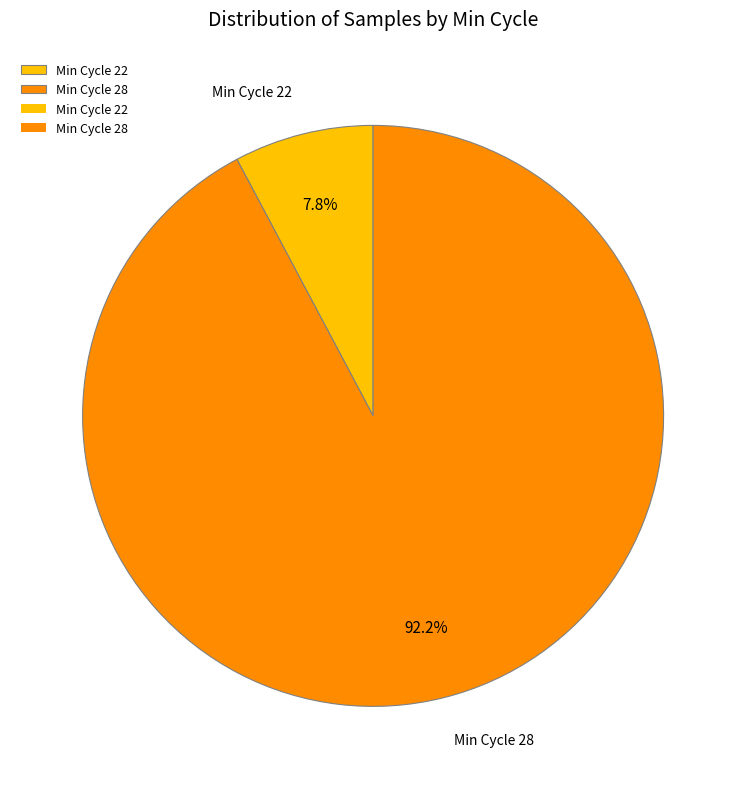

To the nearest percent, what is the average slice percentage?

50%